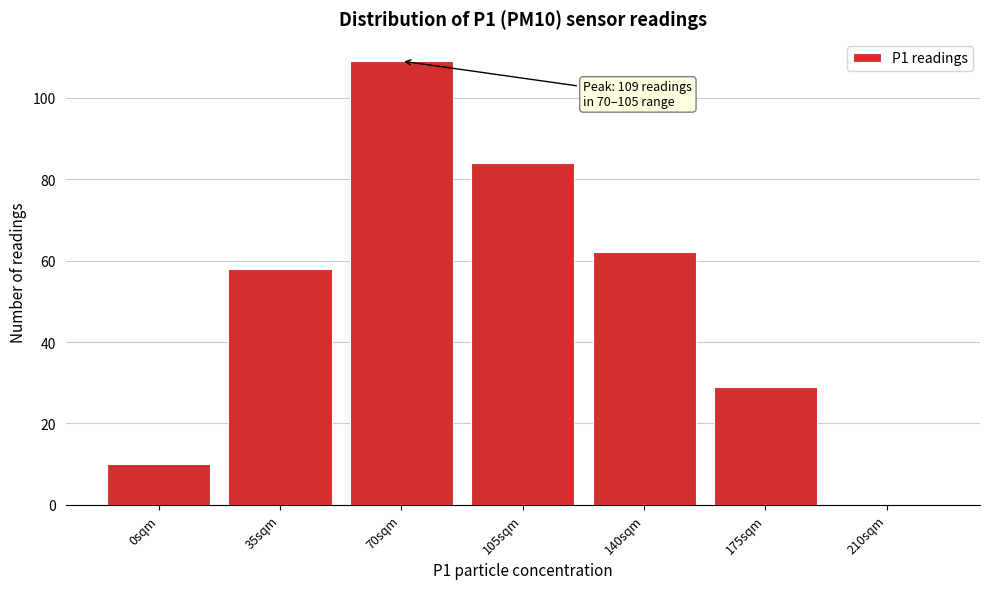

Reading left to right, what are all the values shown in this chart?

0sqm=10	35sqm=58	70sqm=109	105sqm=84	140sqm=62	175sqm=29	210sqm=0